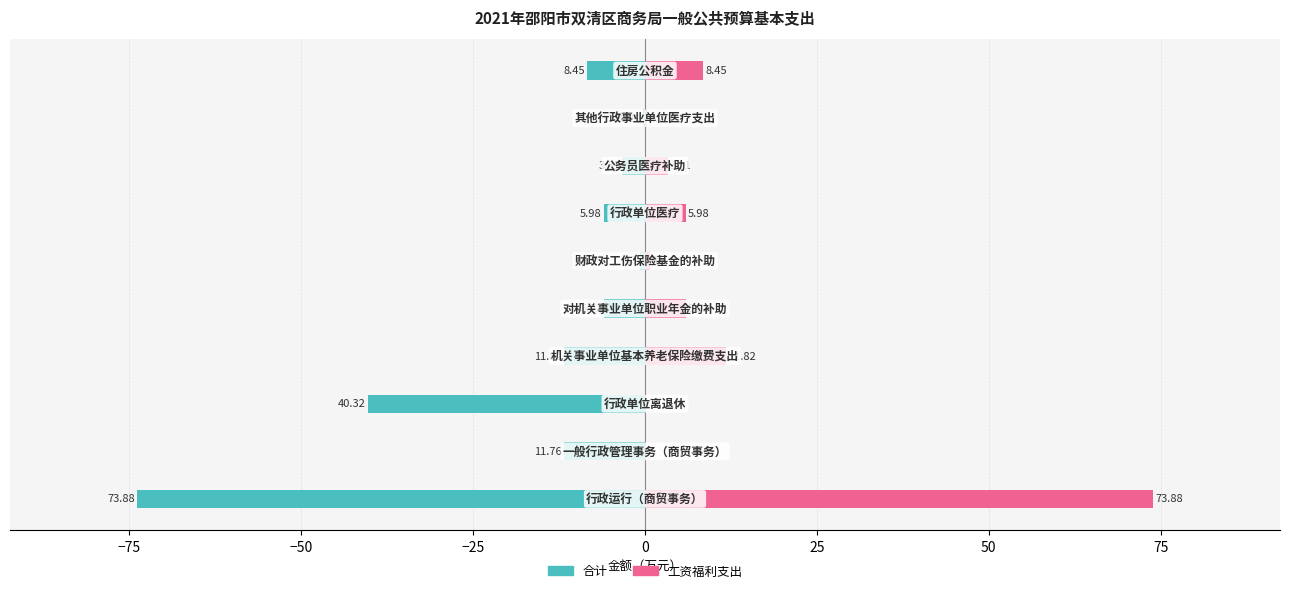

What is the lowest value of the 合计 series?

-73.9